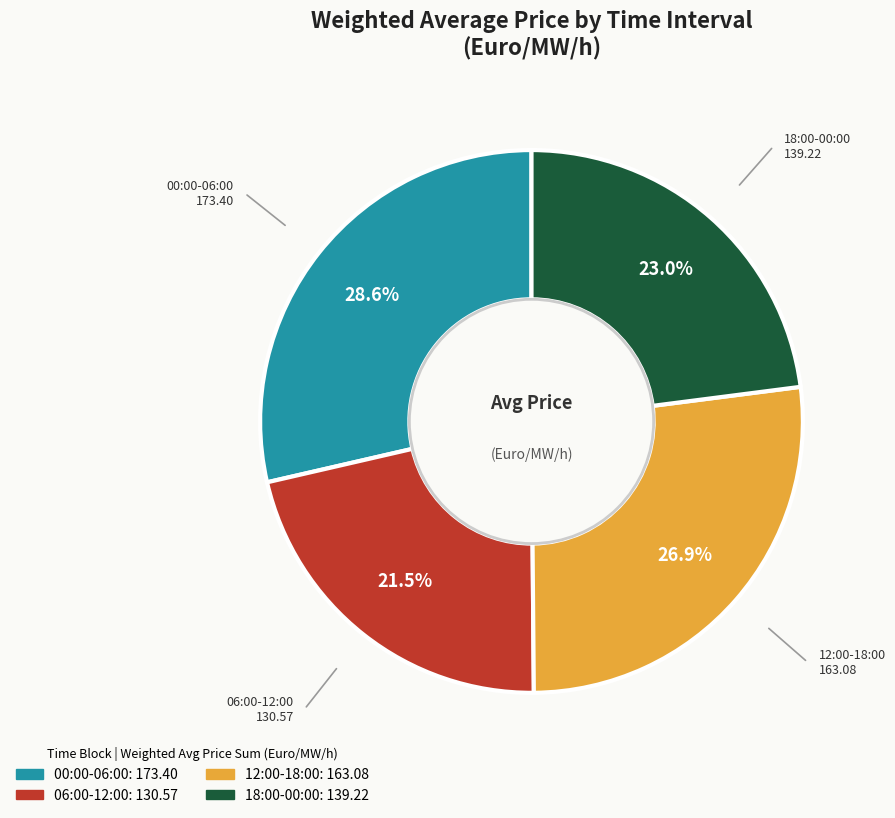

Is there a majority slice in this chart?

No